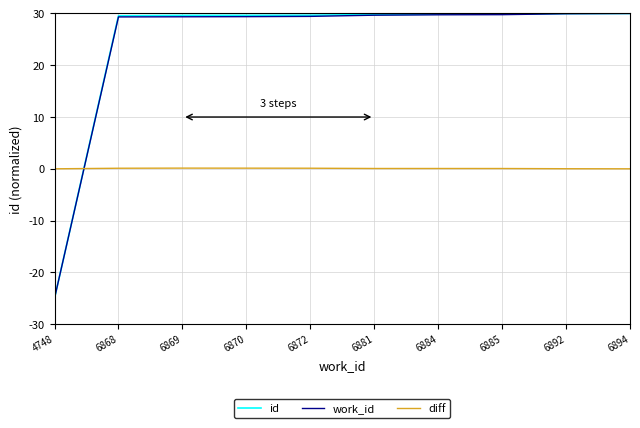

How many distinct data groups are displayed?

3